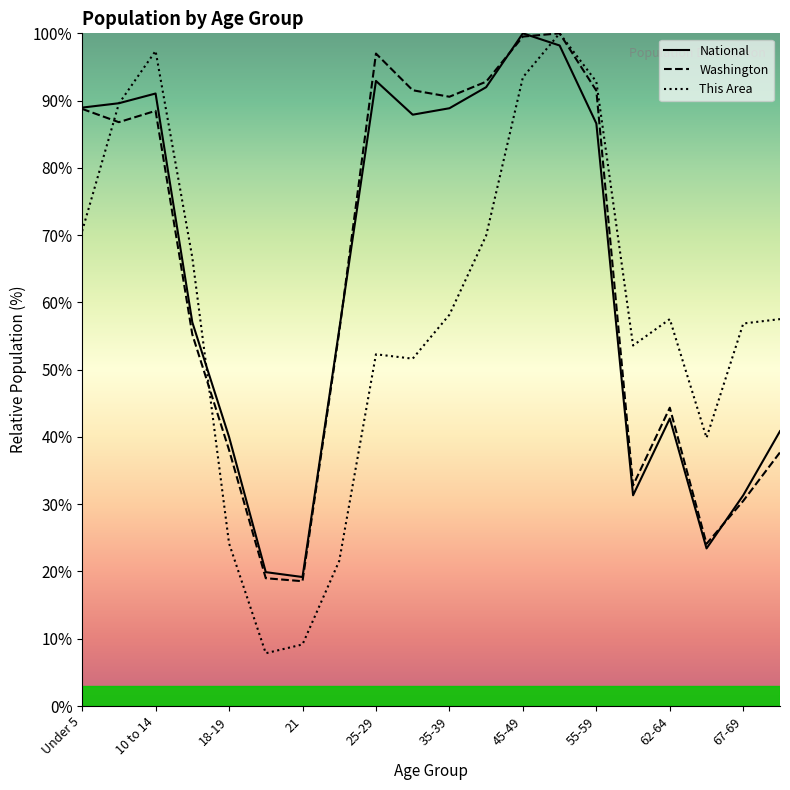

The This Area series shows 69.9 at 11. True or false?

True